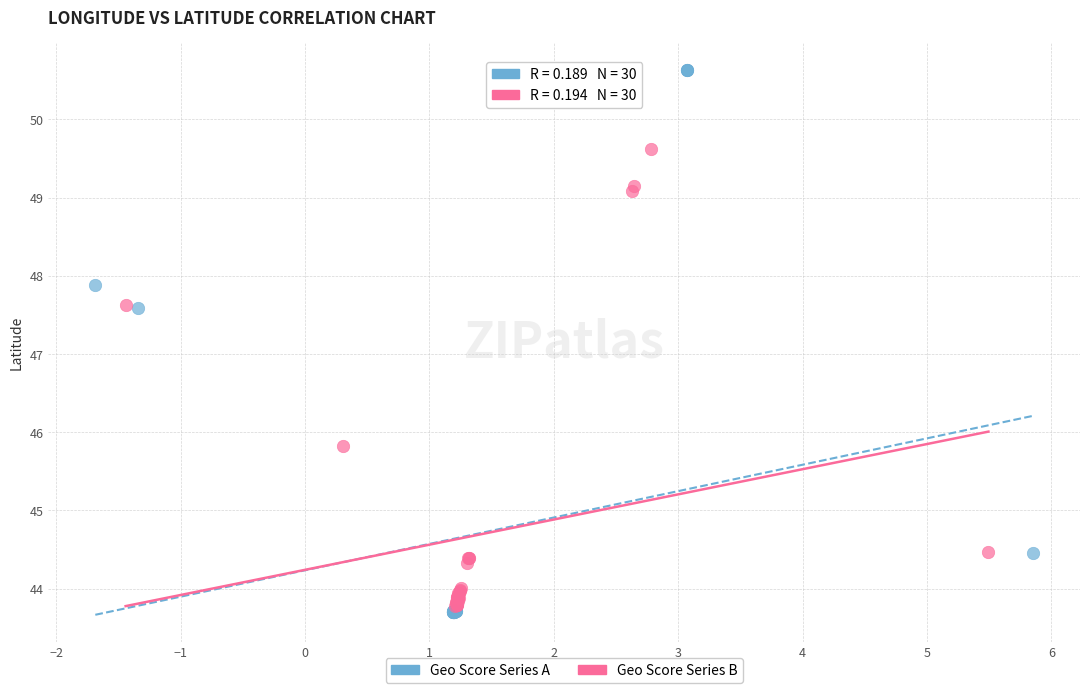

Which series contains the highest Y value?

Geo Score Series A